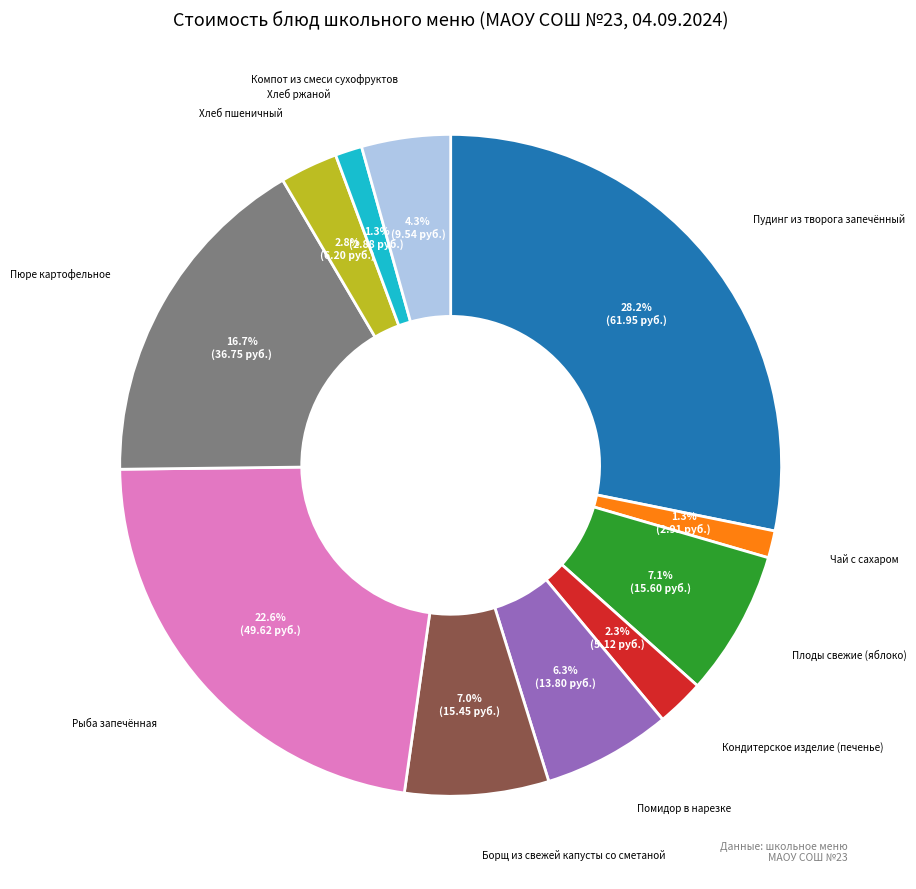

To the nearest percent, what is the average slice percentage?

9%